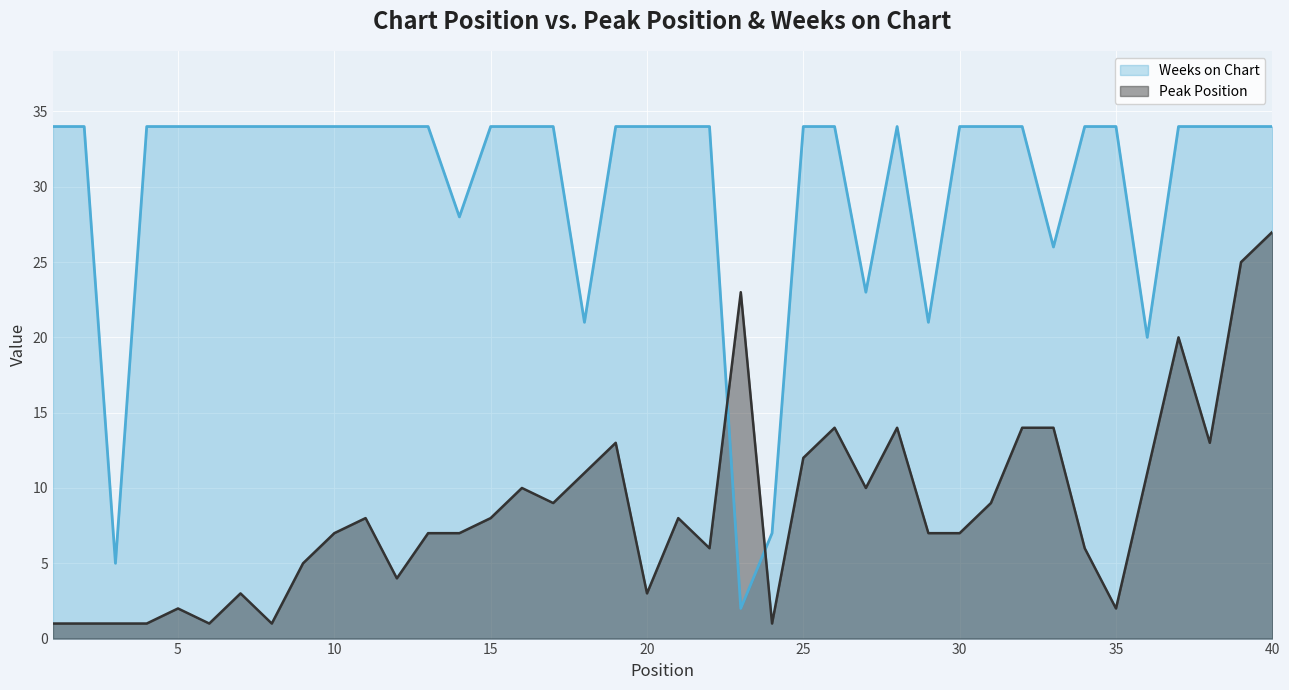

How many times do Weeks on Chart and Peak Position cross each other?

2